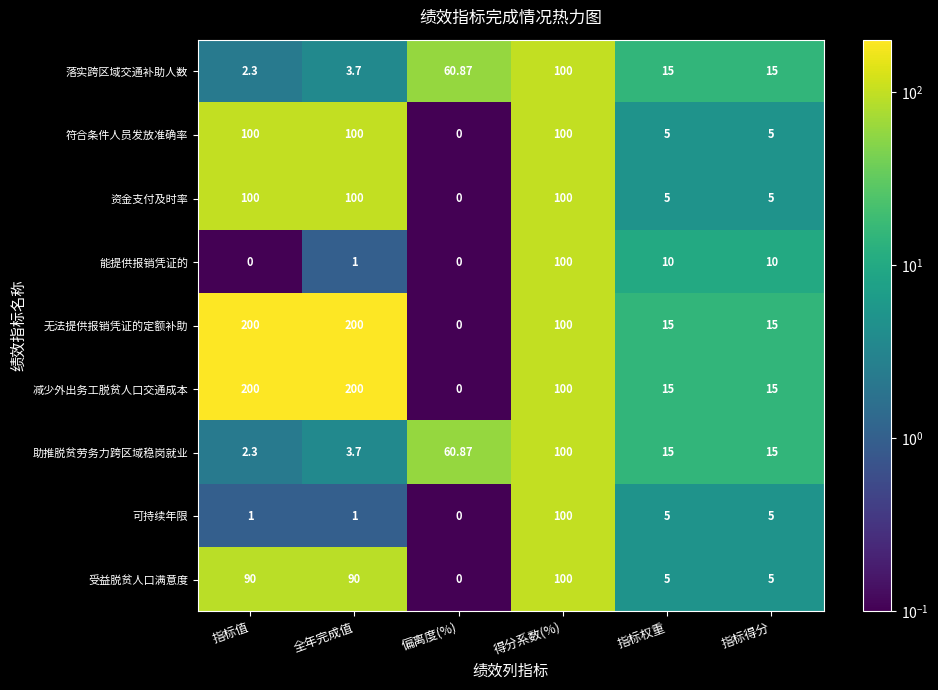

What is the total value across all series at 得分系数(%)?

900.0